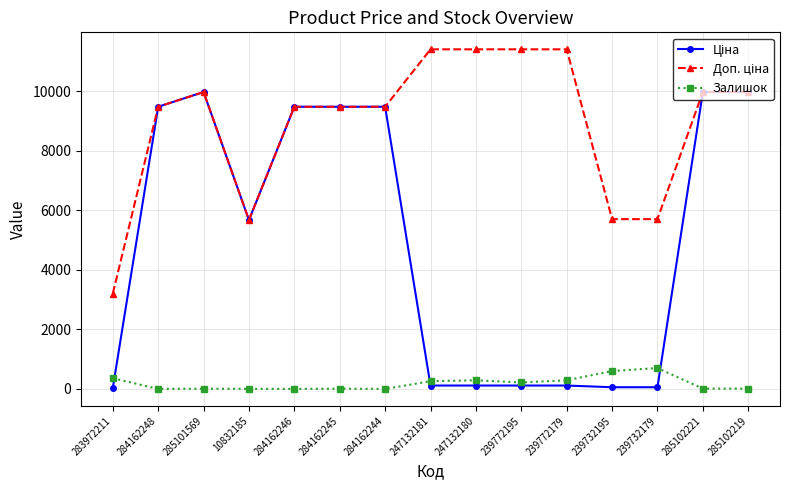

How many series are shown in this chart?

3